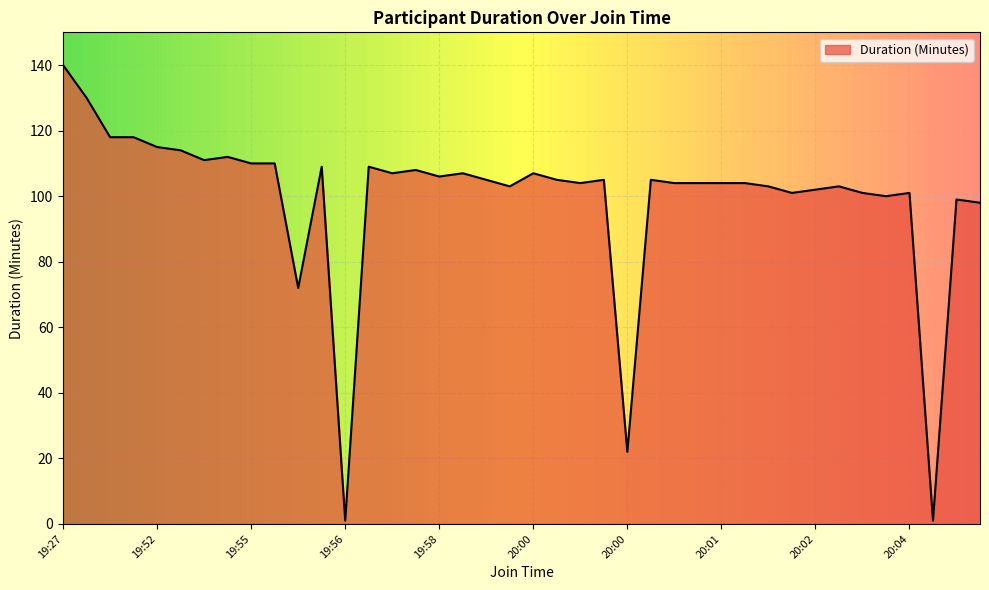

What is the difference between the maximum and minimum values?

139